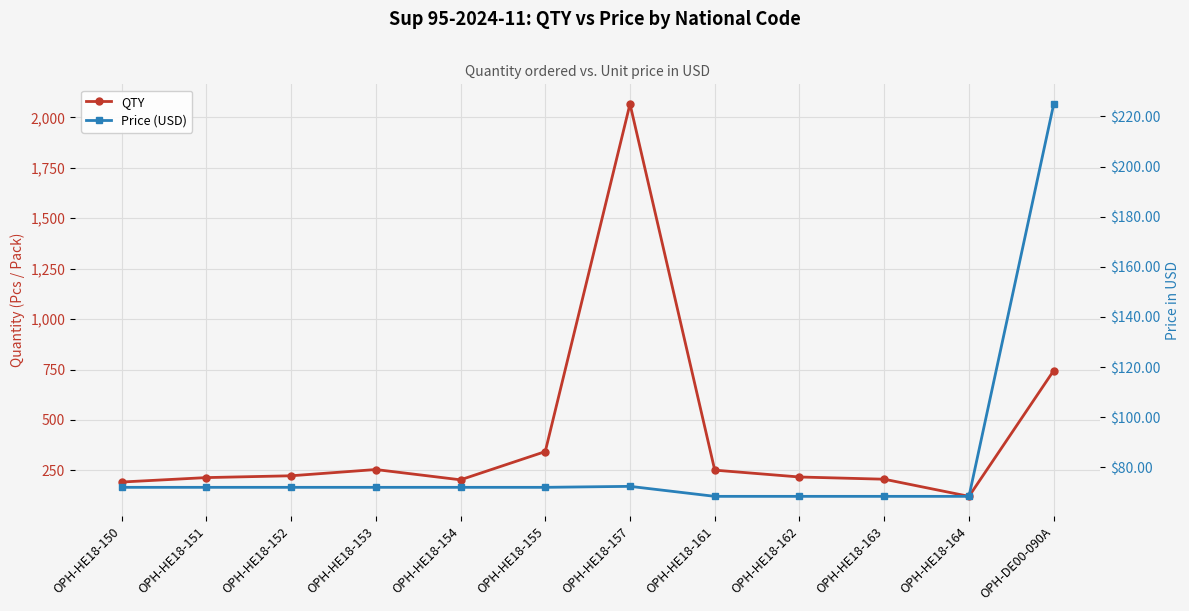

What is the difference between the QTY values at OPH-HE18-154 and OPH-HE18-155?

140.0